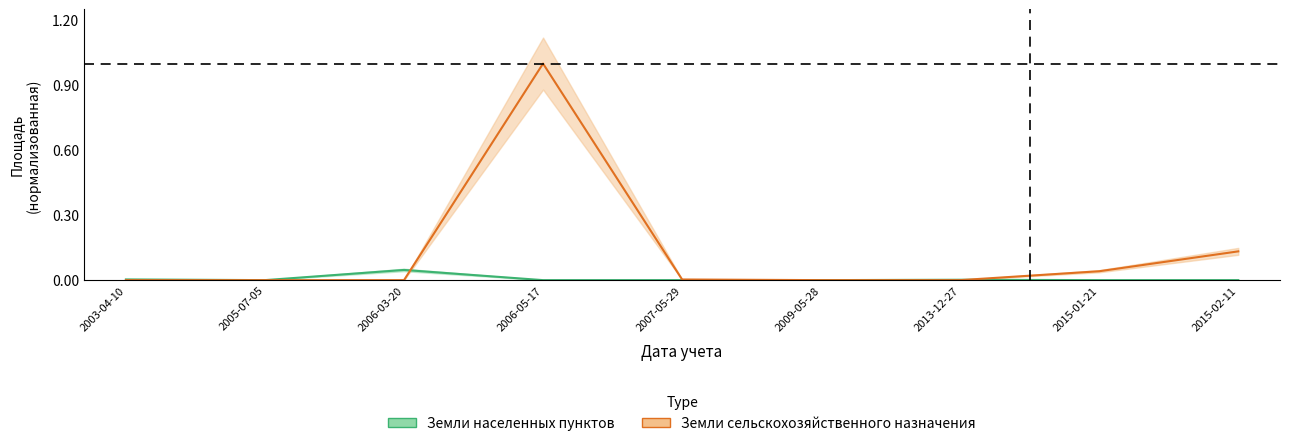

What is the difference between the second highest and minimum values in the Земли сельскохозяйственного назначения series?

0.1